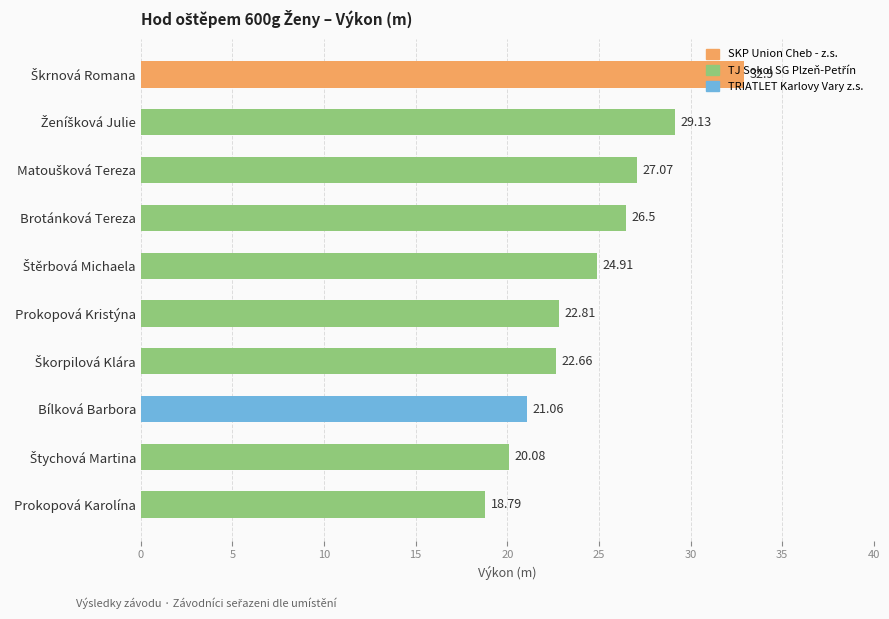

What is the ratio of the value at Brotánková Tereza to the value at Prokopová Kristýna?

1.2